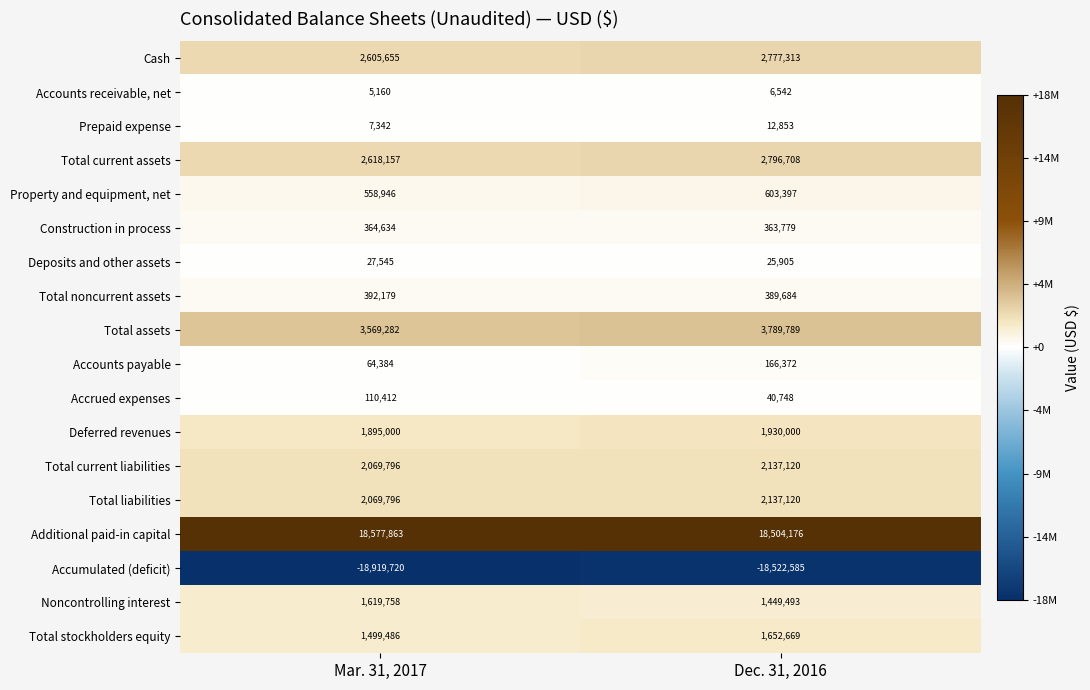

Where is Construction in process nearest to the value 364206?

Dec. 31, 2016